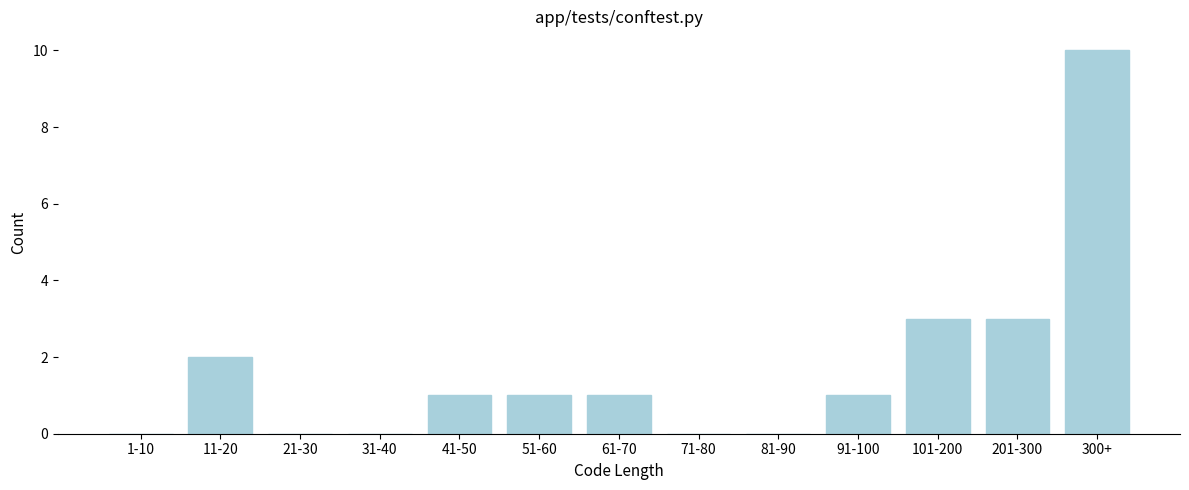

Reading right to left, transcribe all the data shown in this chart.

300+=10	201-300=3	101-200=3	91-100=1	81-90=0	71-80=0	61-70=1	51-60=1	41-50=1	31-40=0	21-30=0	11-20=2	1-10=0